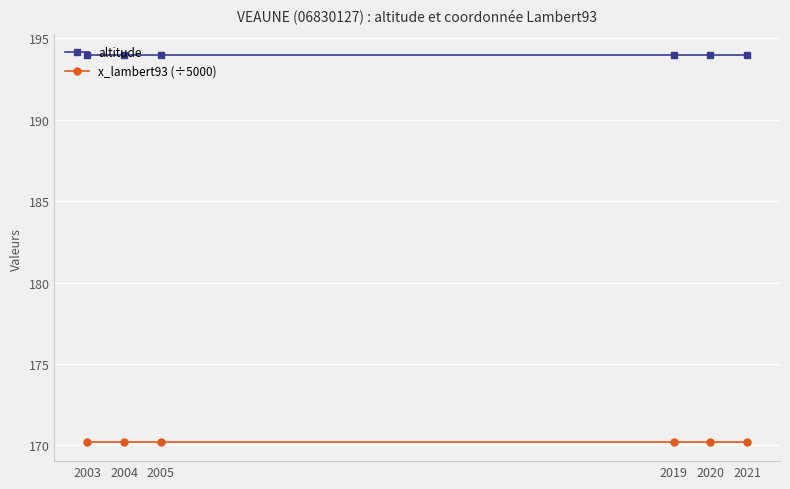

True or false: altitude and x_lambert93 (÷5000) cross at least once.

False